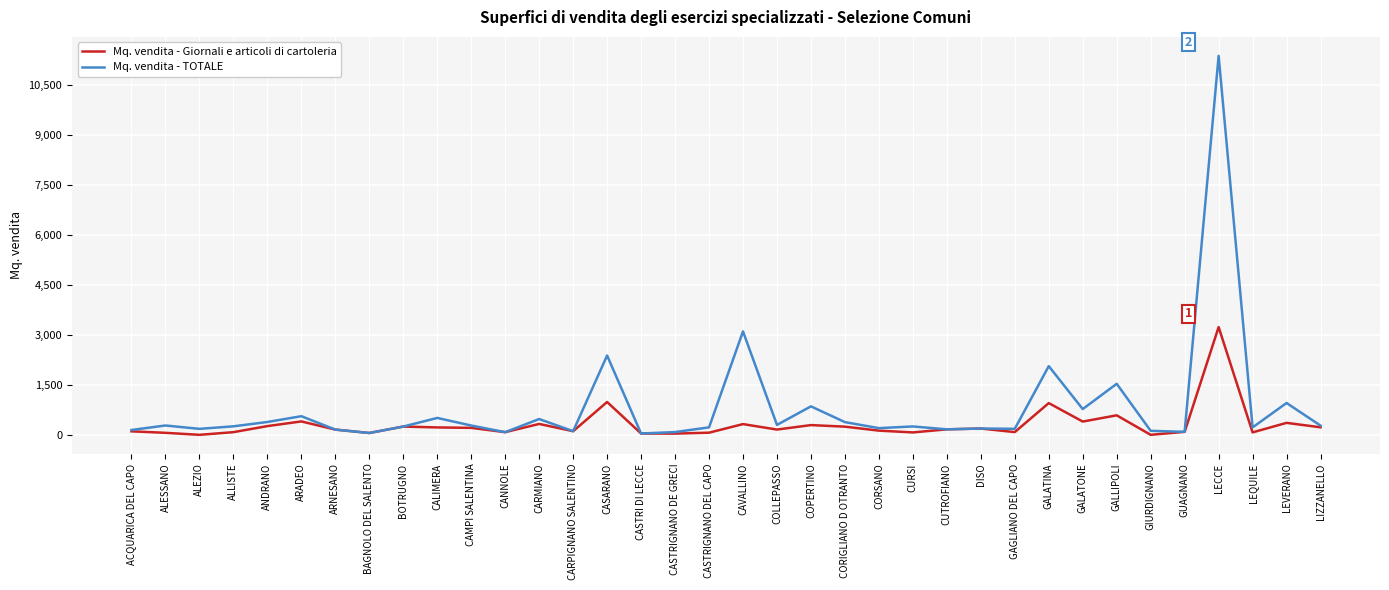

Read the Mq. vendita - TOTALE value at COLLEPASSO.

298